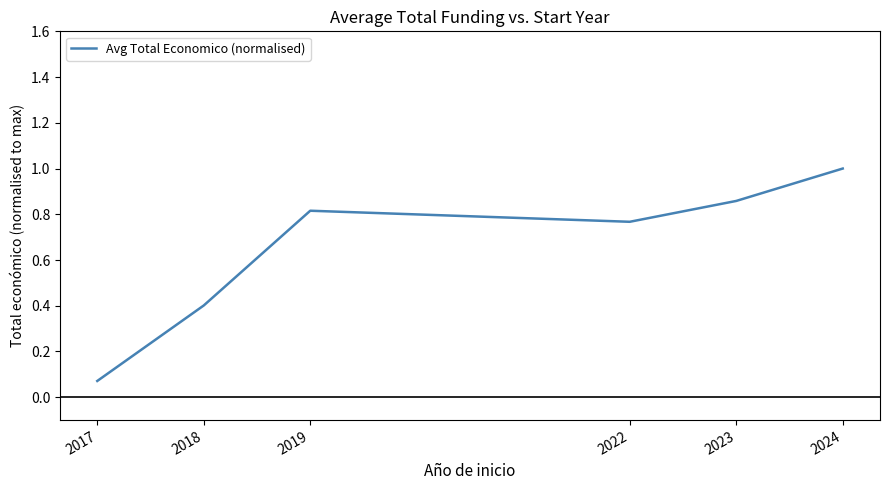

What is the change in value from 2023 to 2024?

+0.1